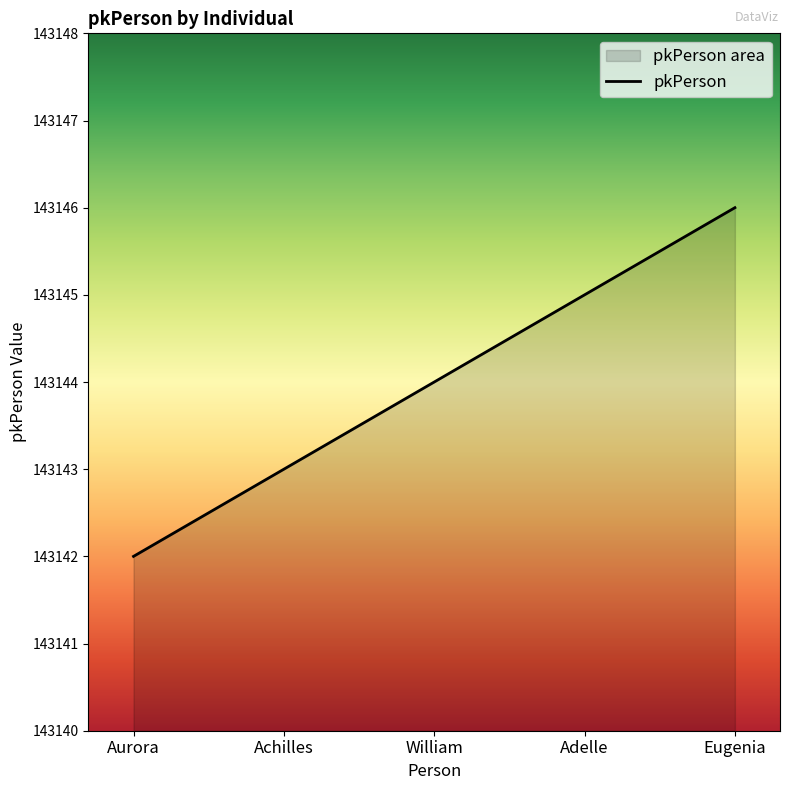

Where is the data nearest to the value 143144?

William